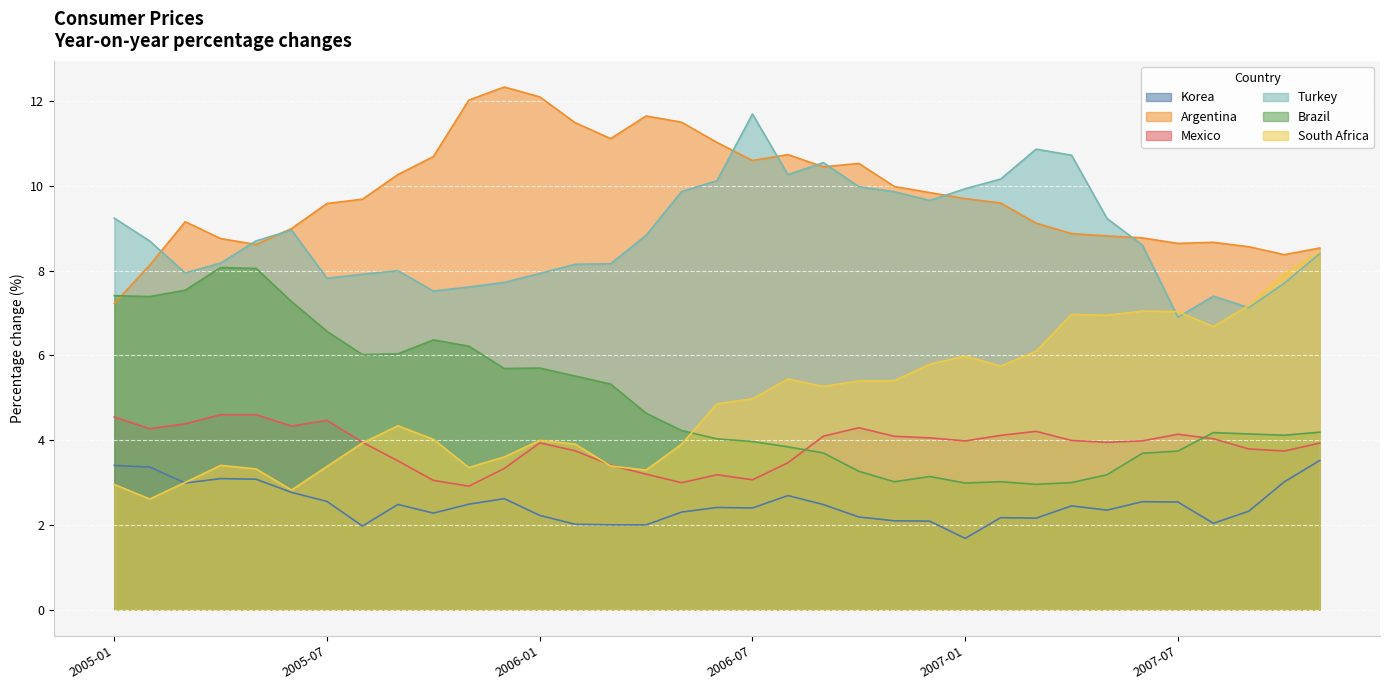

Between 2007-03 and 2007-07, which series saw the biggest shift?

Turkey